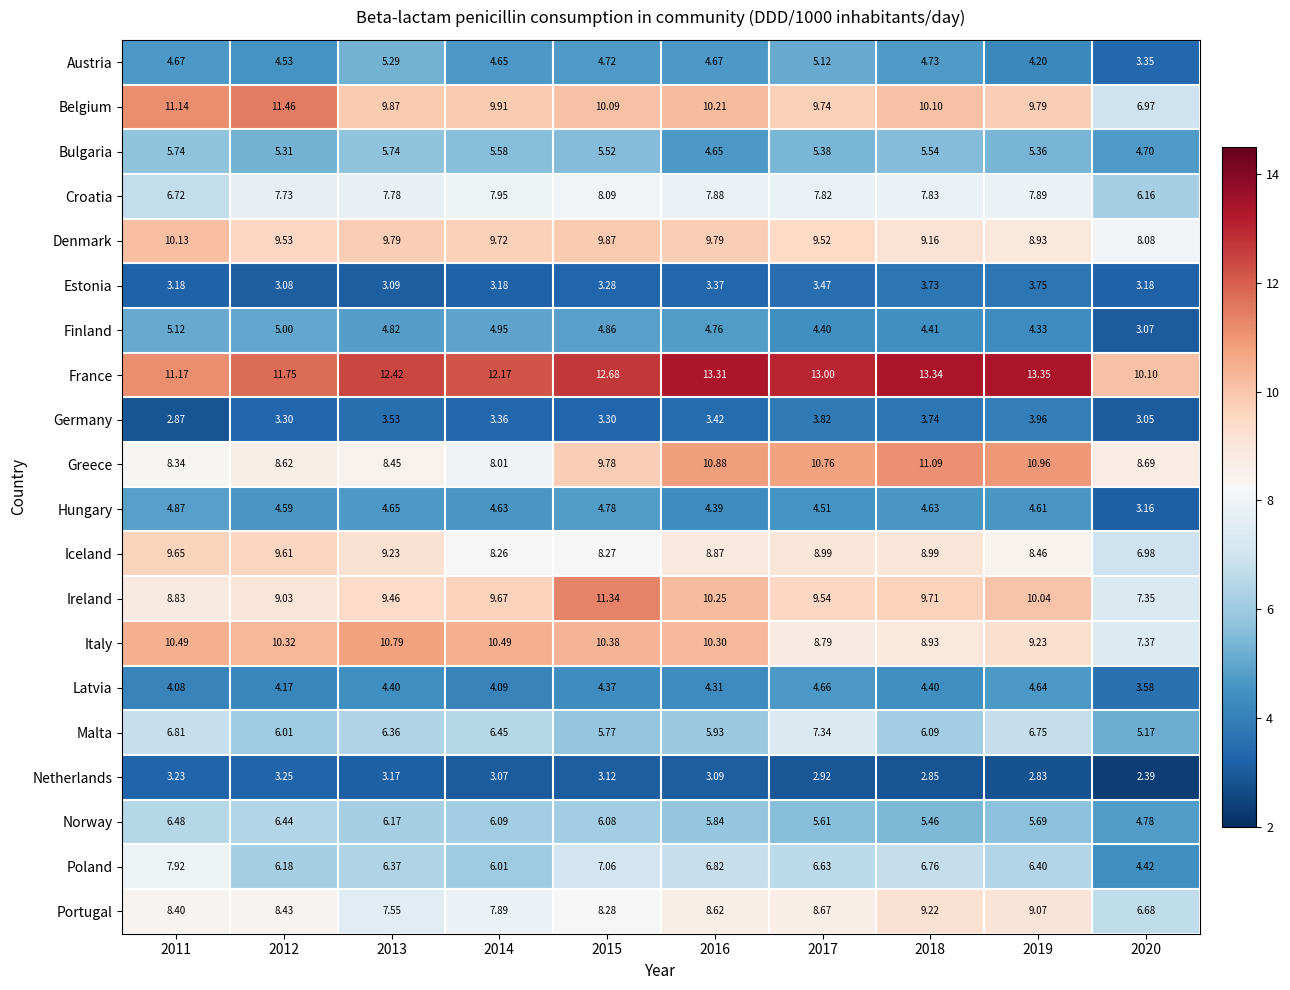

Is the value of Malta at 2017 greater than the value of Ireland at 2013?

No